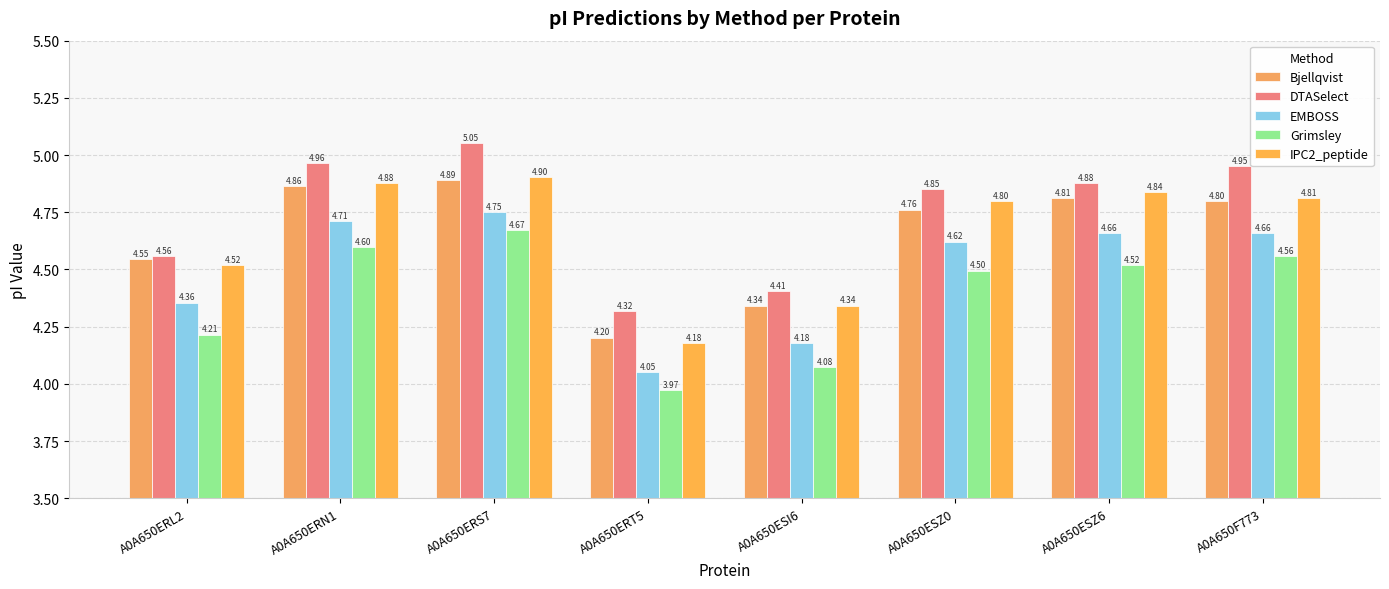

What is the lowest value of the EMBOSS series?

4.0